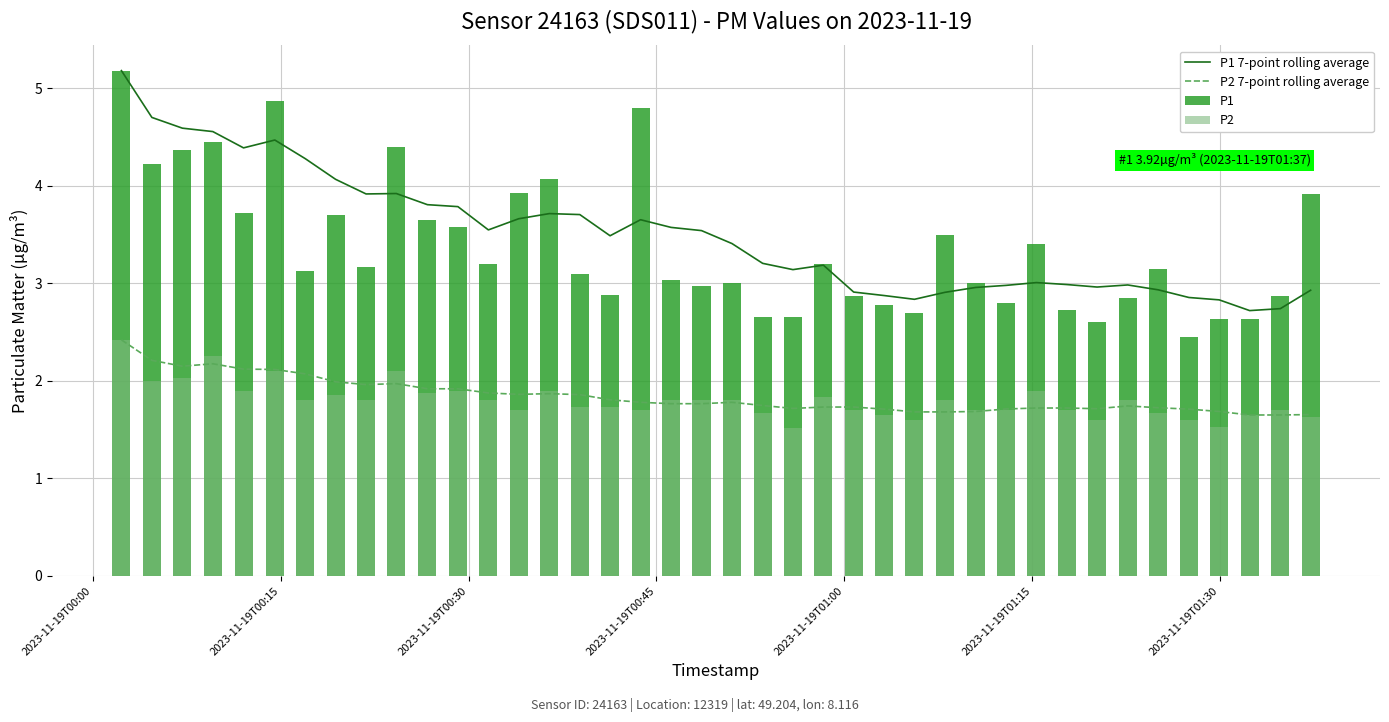

What is the highest value of the P2 7-point rolling average series?

2.4